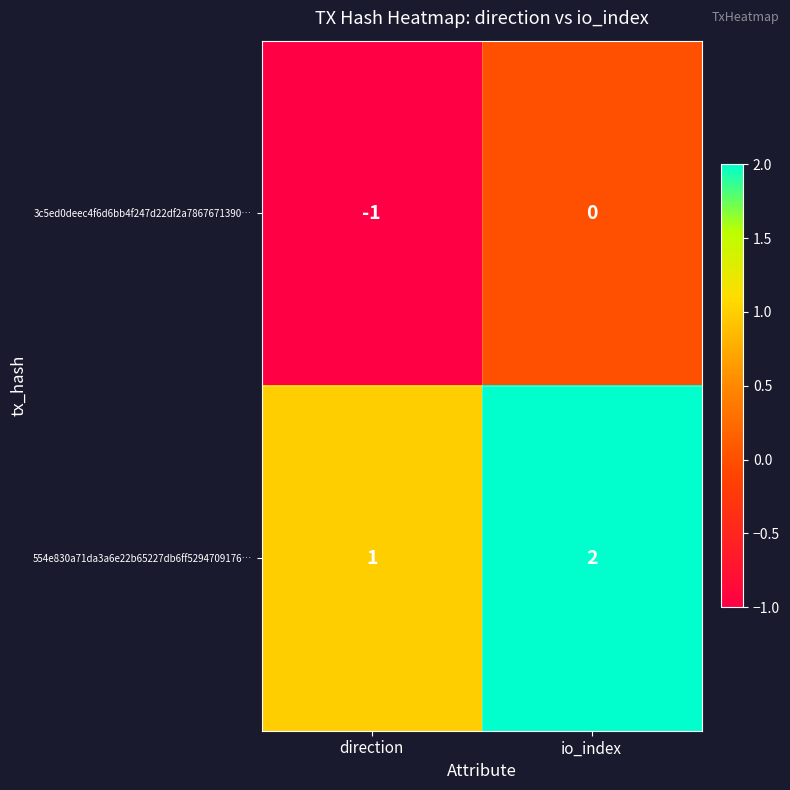

What is the sum of the 554e830a71da3a6e22b65227db6ff5294709176… values at direction and io_index?

3